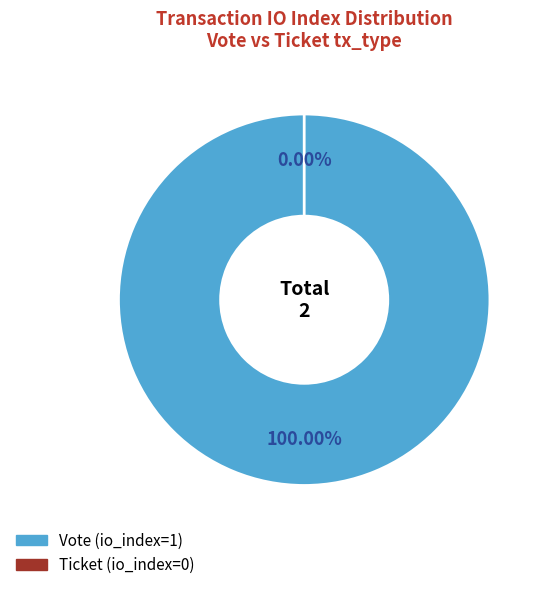

Which slice represents more than half of the pie?

Vote (io_index=1)